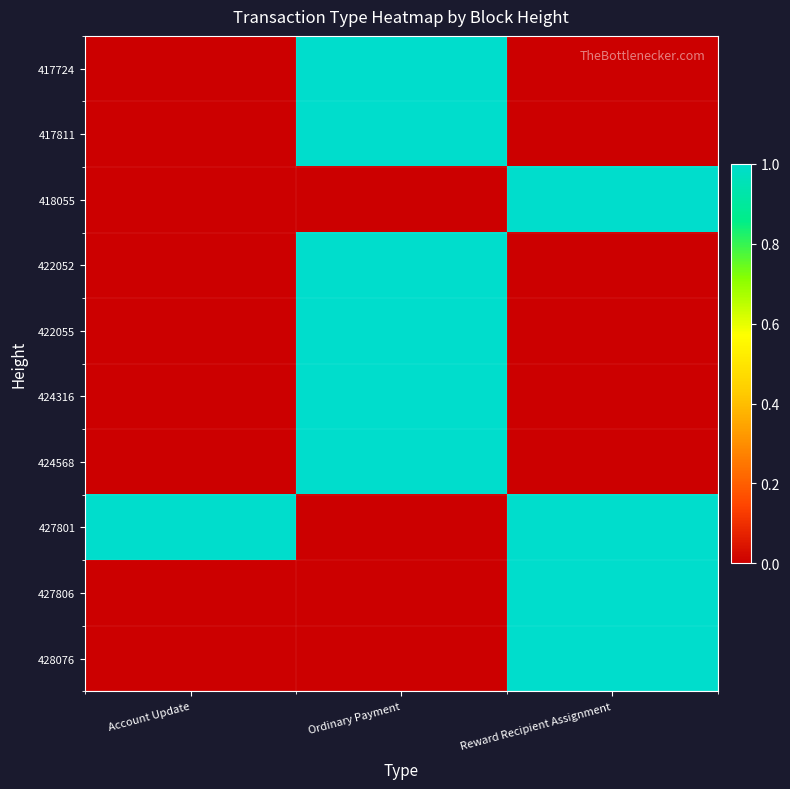

Reading left to right, what are all the values shown in this chart?

417724: Account Update=0	Ordinary Payment=1	Reward Recipient Assignment=0
417811: Account Update=0	Ordinary Payment=1	Reward Recipient Assignment=0
418055: Account Update=0	Ordinary Payment=0	Reward Recipient Assignment=1
422052: Account Update=0	Ordinary Payment=1	Reward Recipient Assignment=0
422055: Account Update=0	Ordinary Payment=1	Reward Recipient Assignment=0
424316: Account Update=0	Ordinary Payment=1	Reward Recipient Assignment=0
424568: Account Update=0	Ordinary Payment=1	Reward Recipient Assignment=0
427801: Account Update=1	Ordinary Payment=0	Reward Recipient Assignment=1
427806: Account Update=0	Ordinary Payment=0	Reward Recipient Assignment=1
428076: Account Update=0	Ordinary Payment=0	Reward Recipient Assignment=1